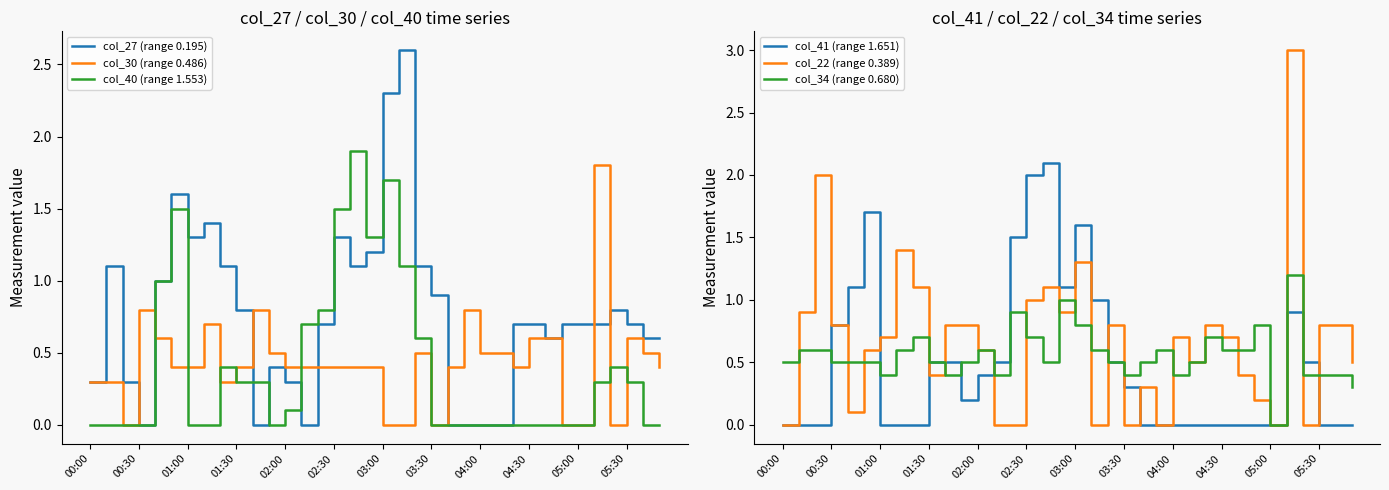

How many categories are shown in the chart?

36